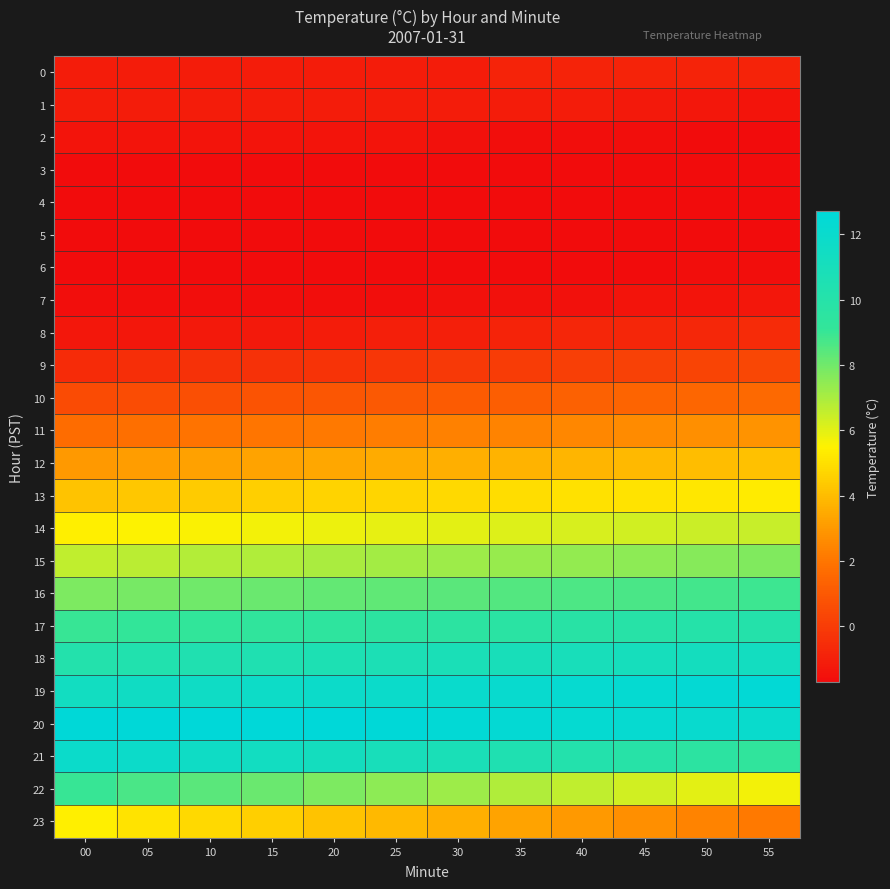

What is the difference between the highest and lowest values at 05?

14.3